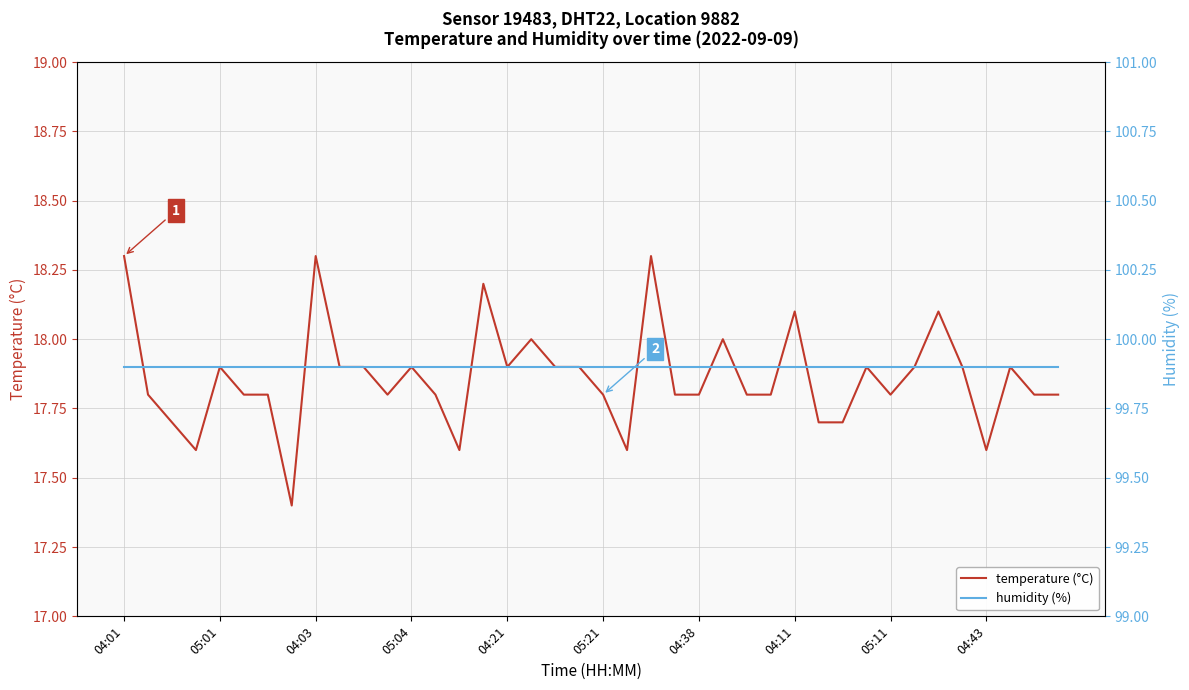

Where is humidity (%) nearest to the value 99?

04:01